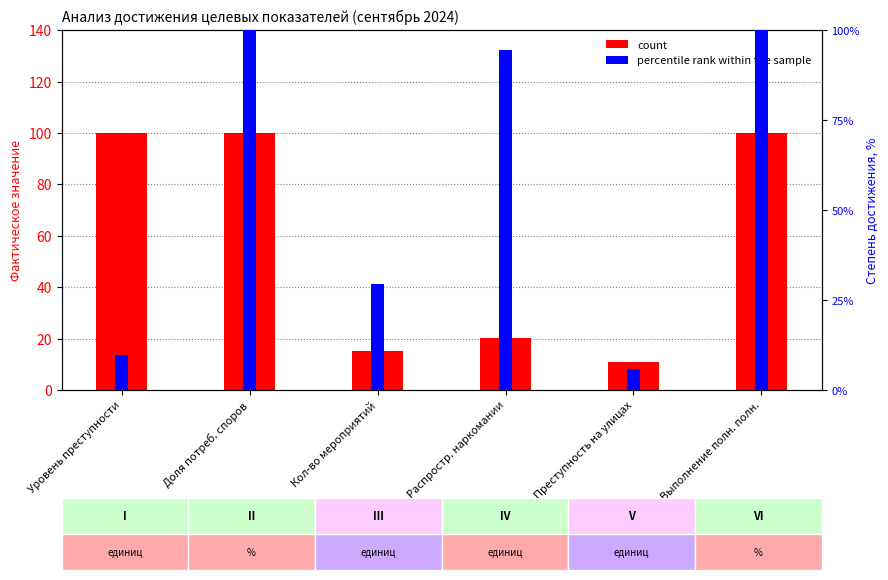

What is the label of the 3rd bar from the right?

Распростр. наркомании